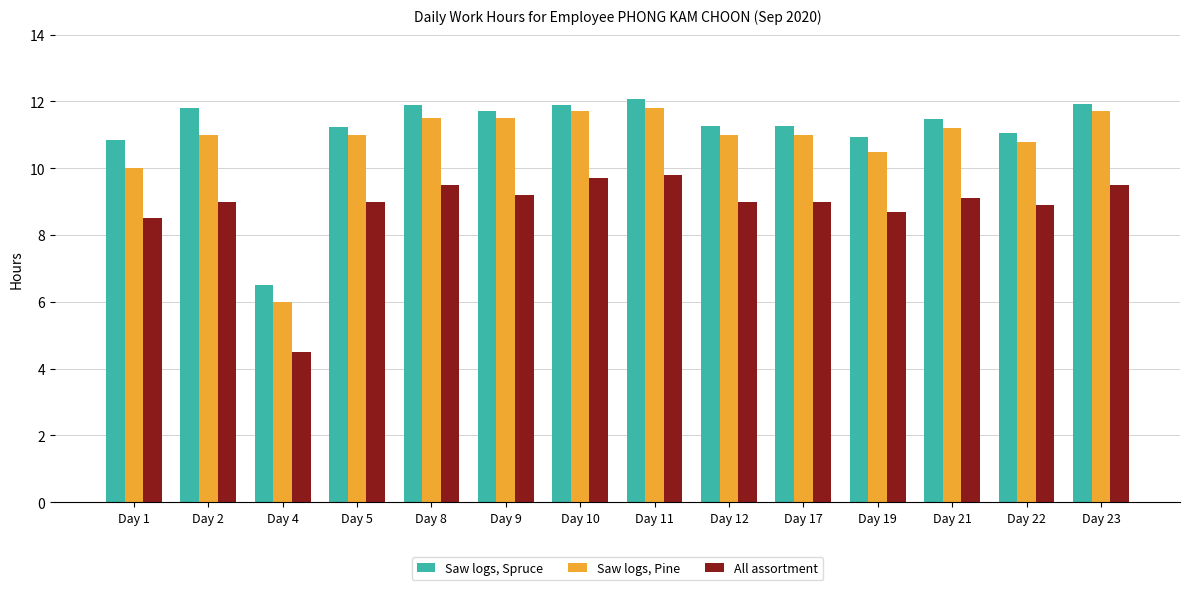

Is the value of Saw logs, Pine at Day 8 greater than the value of Saw logs, Spruce at Day 9?

No